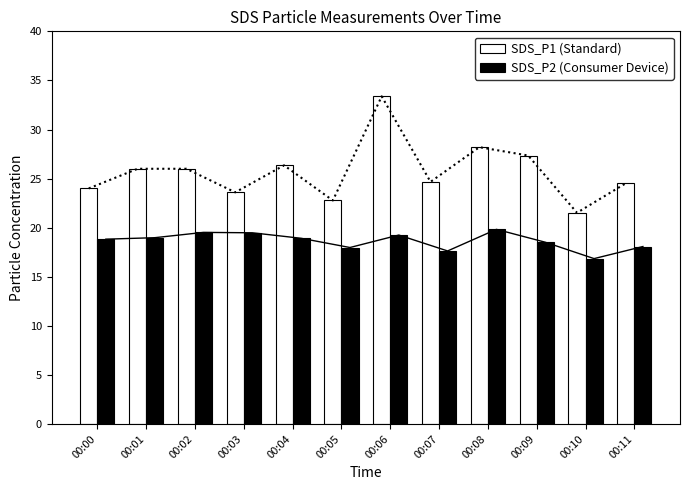

Rank the categories by SDS_P2 value from lowest to highest.

00:10, 00:07, 00:05, 00:11, 00:09, 00:00, 00:04, 00:01, 00:06, 00:03, 00:02, 00:08